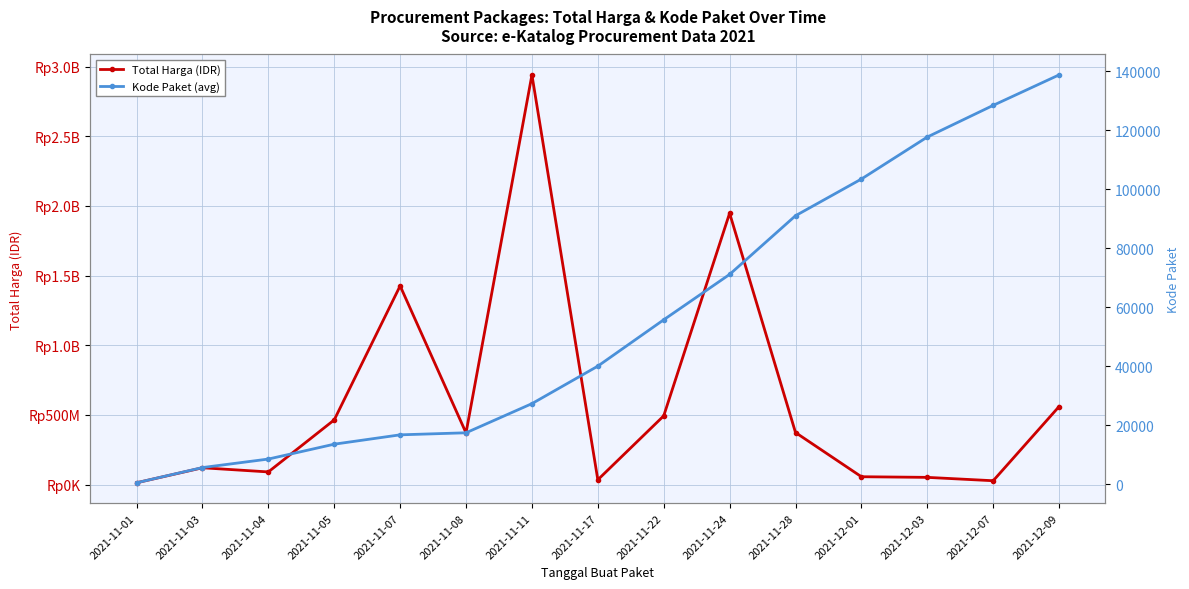

Rank the series at 2021-11-01 from highest to lowest value.

Total Harga (IDR), Kode Paket (avg)